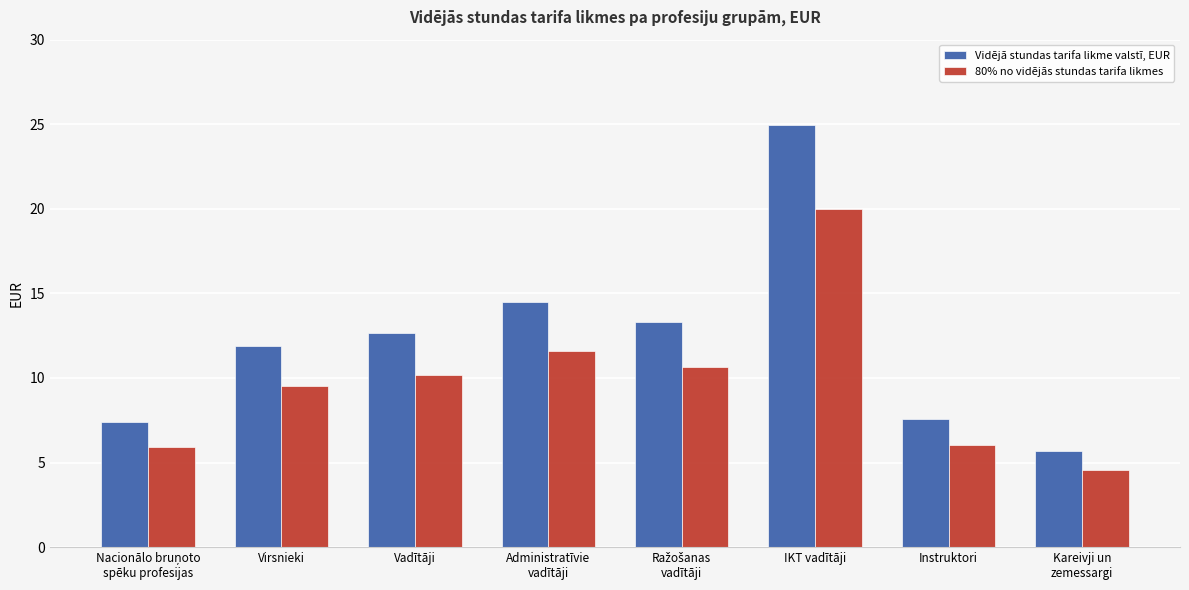

Which series has the widest spread of values?

Vidējā stundas tarifa likme valstī, EUR